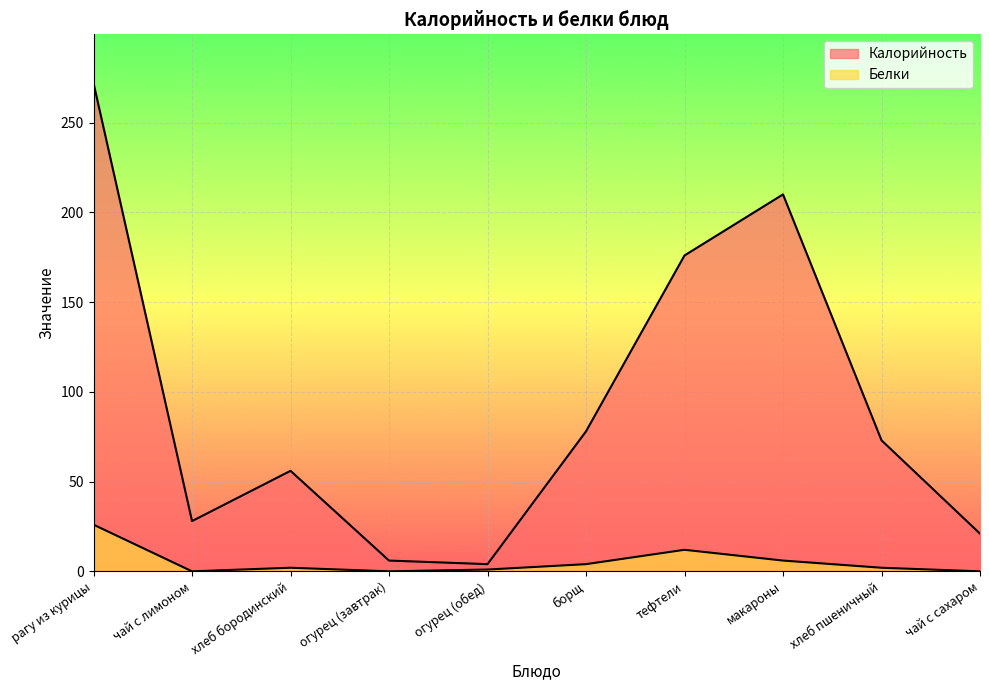

What are all the series names shown in the legend?

Калорийность, Белки